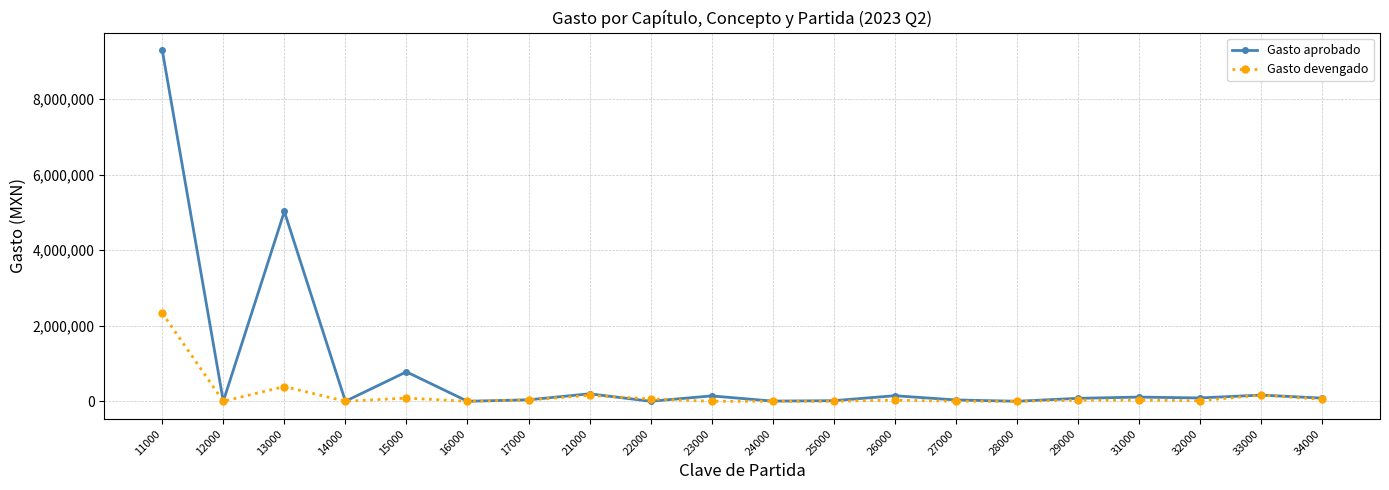

What is the maximum value shown in the chart?

9293513.6